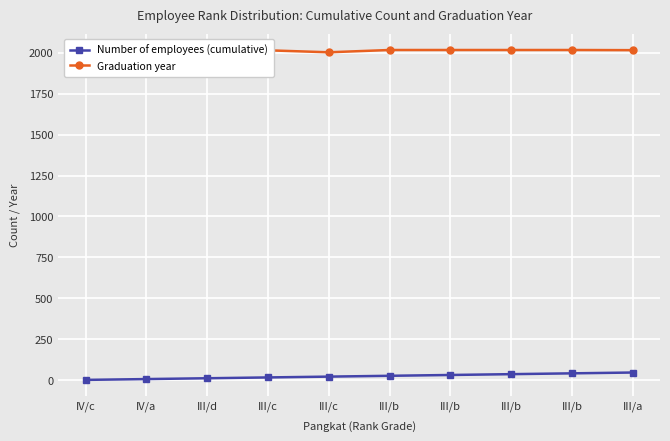

Rank the series by their maximum value, from lowest to highest.

Number of employees (cumulative), Graduation year